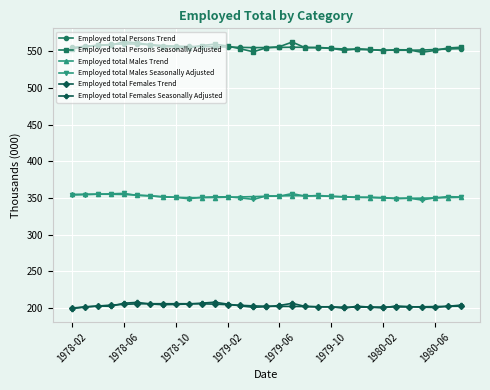

At how many categories does at least one series exceed 342?

31